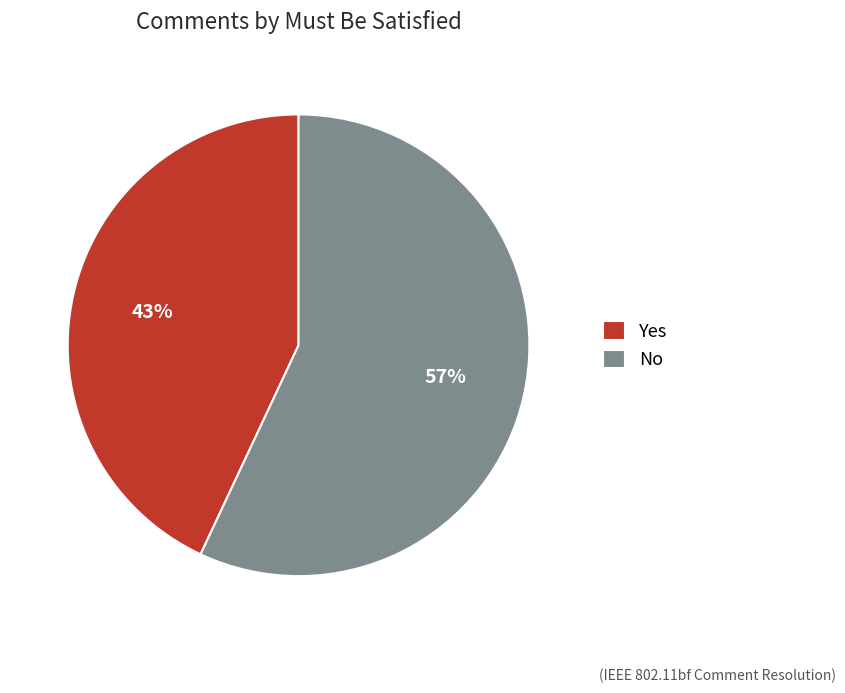

Is there any slice that represents more than half of the pie?

Yes